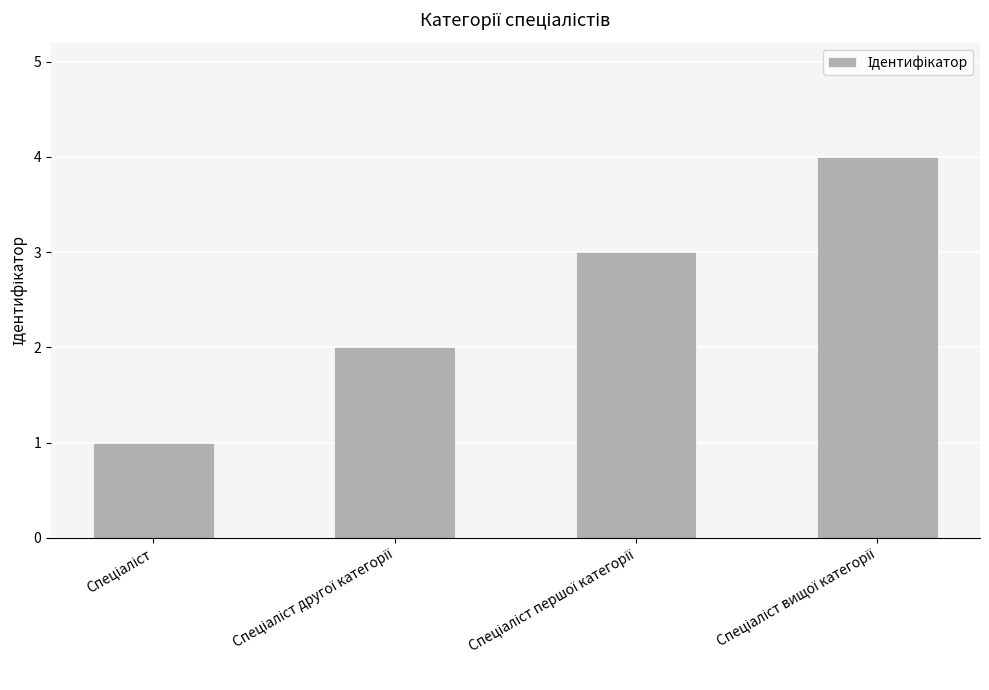

What is the greatest value displayed?

4